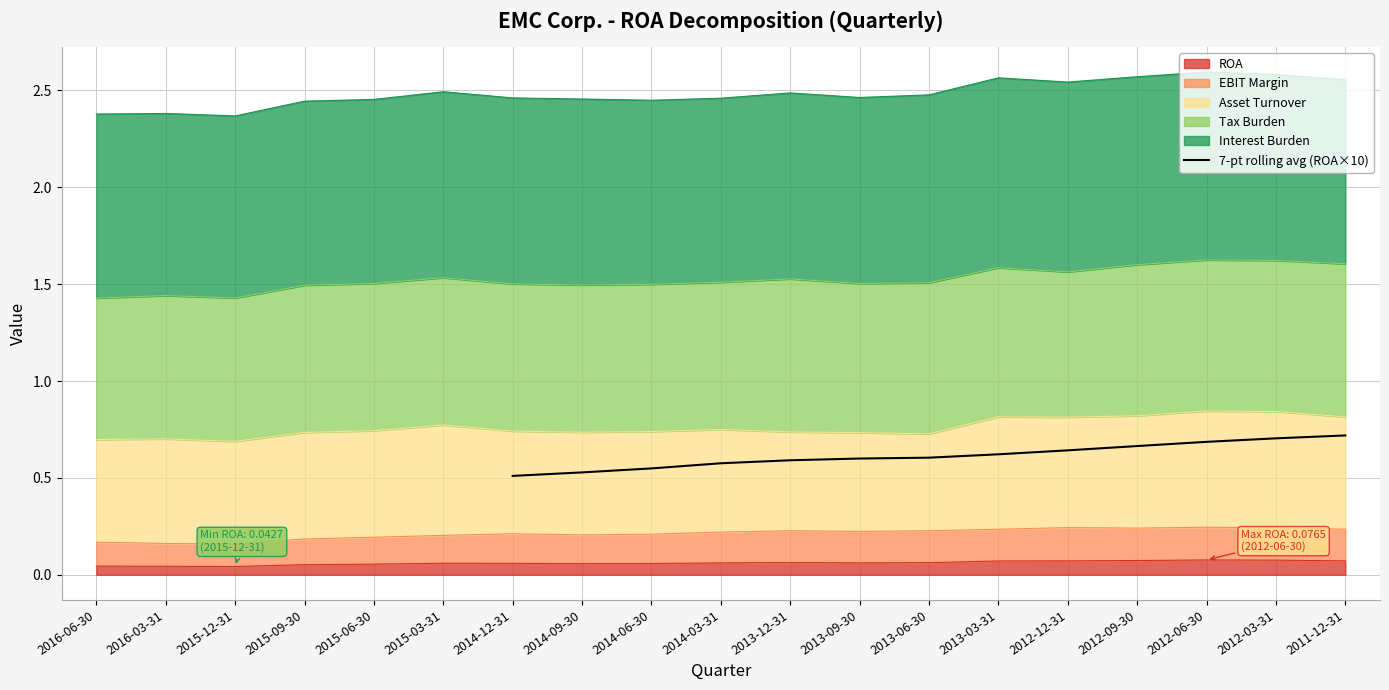

The value of 7-pt rolling avg (ROA×10) at 2012-03-31 is 0.7. True or false?

True